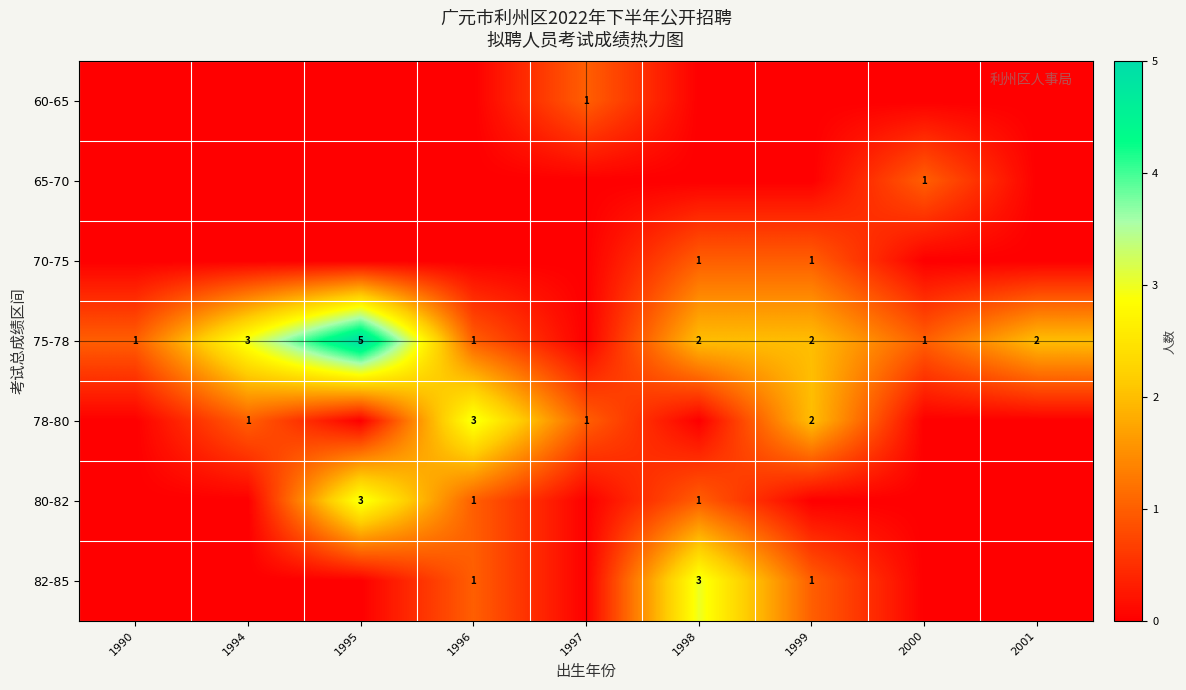

True or false: 65-70 has a value of 1 at 2000.

True